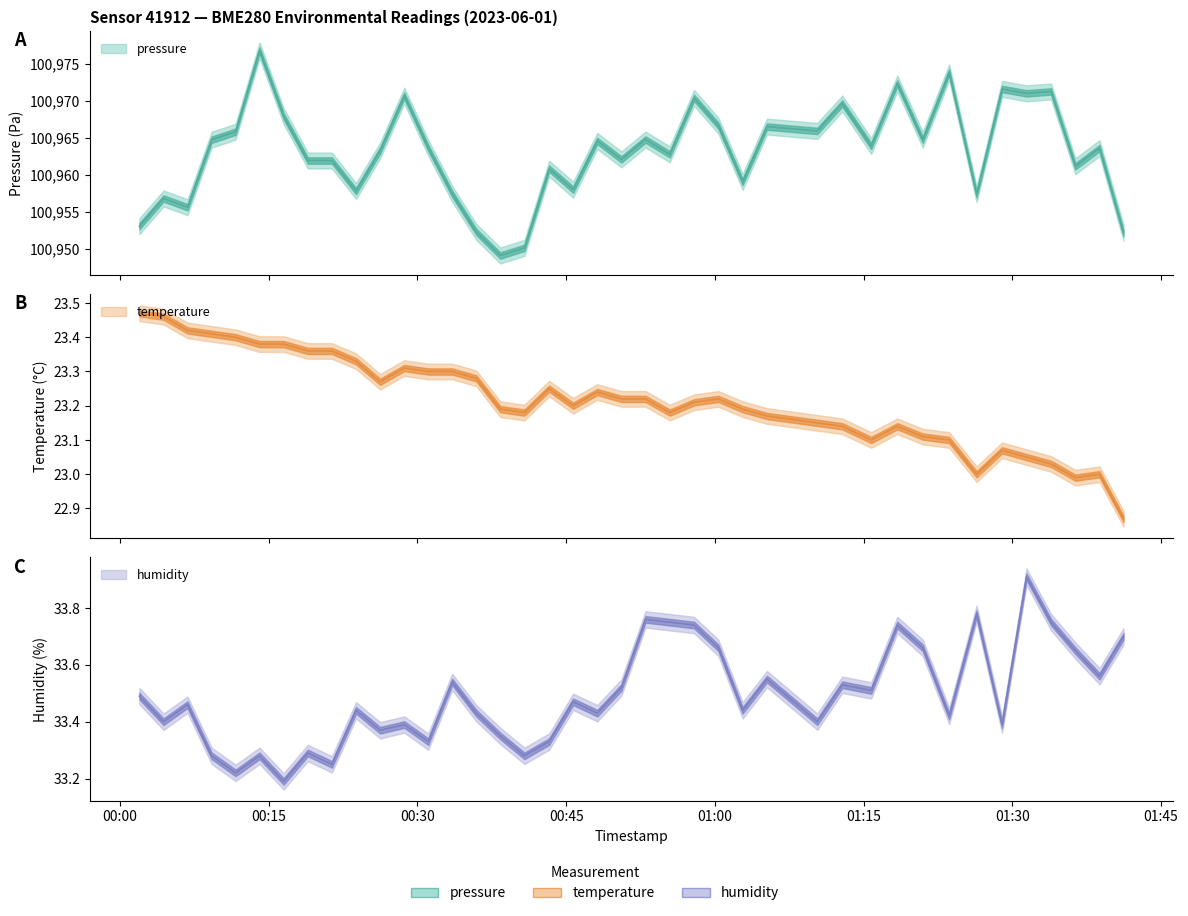

What is the minimum value shown in the chart?

22.9